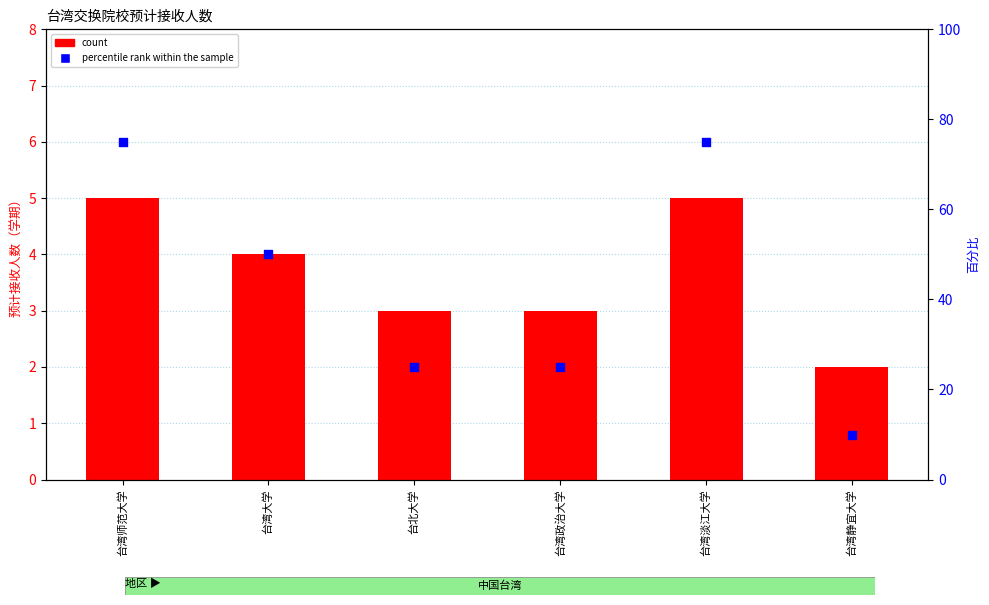

At which category is the sum across all series the highest?

台湾师范大学